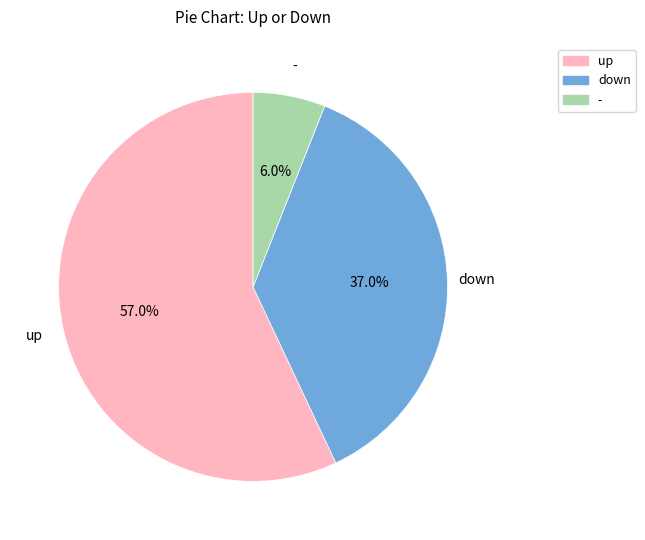

How many segments does this pie chart have?

3